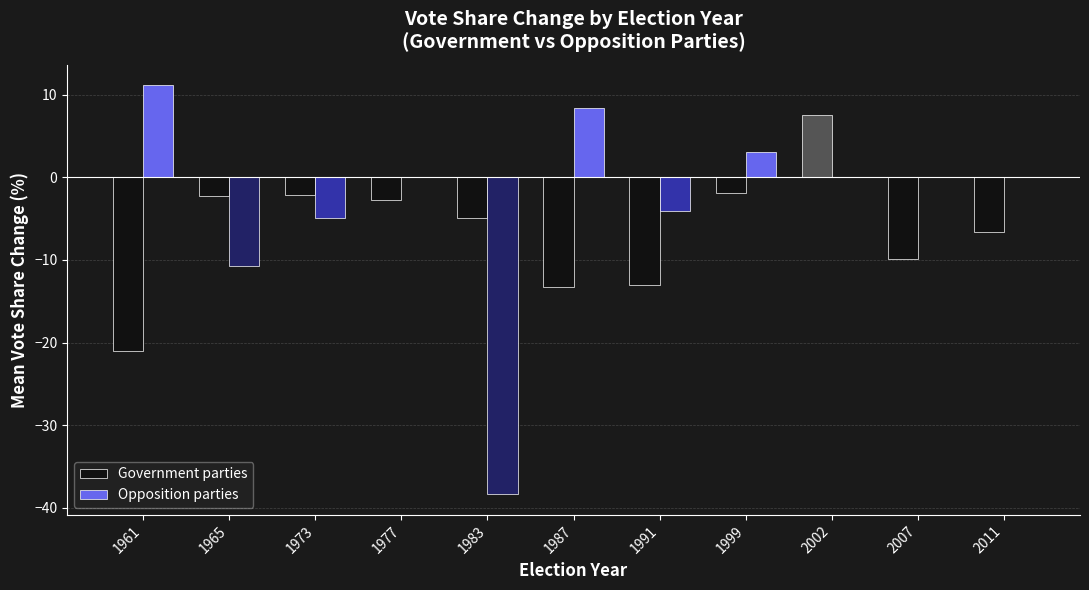

What is the total value across all series at 2007?

-9.9